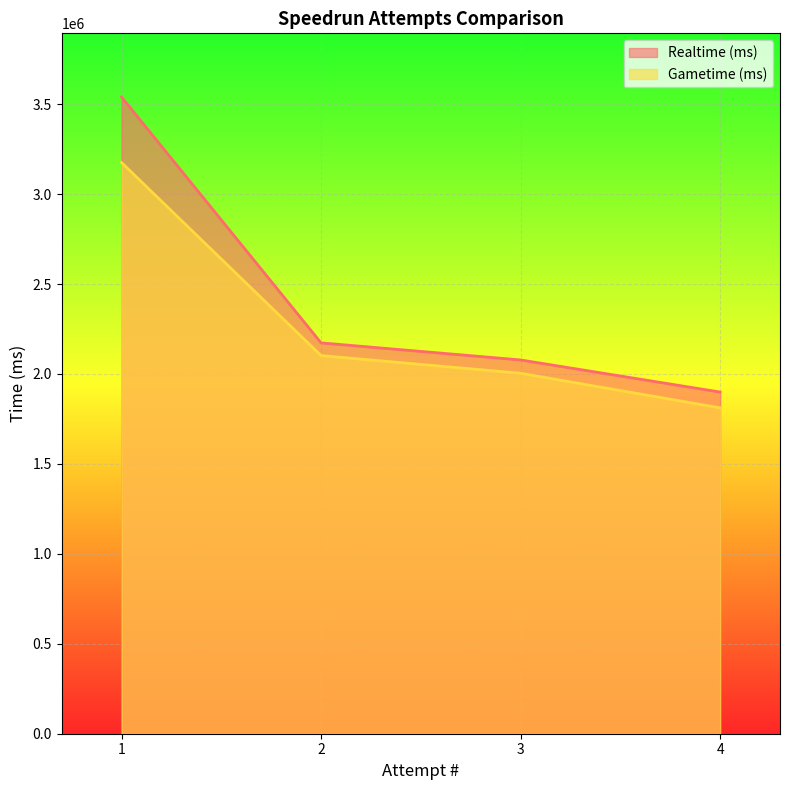

Is it true that Realtime (ms) equals 587964 at 2?

False